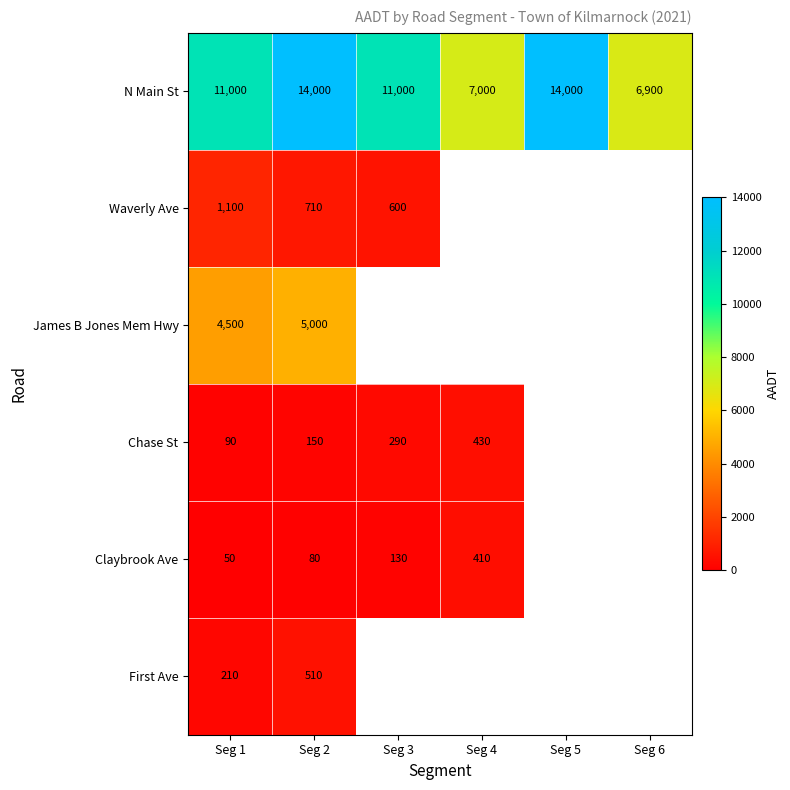

Rank the series at Seg 1 from lowest to highest value.

Claybrook Ave, Chase St, First Ave, Waverly Ave, James B Jones Mem Hwy, N Main St